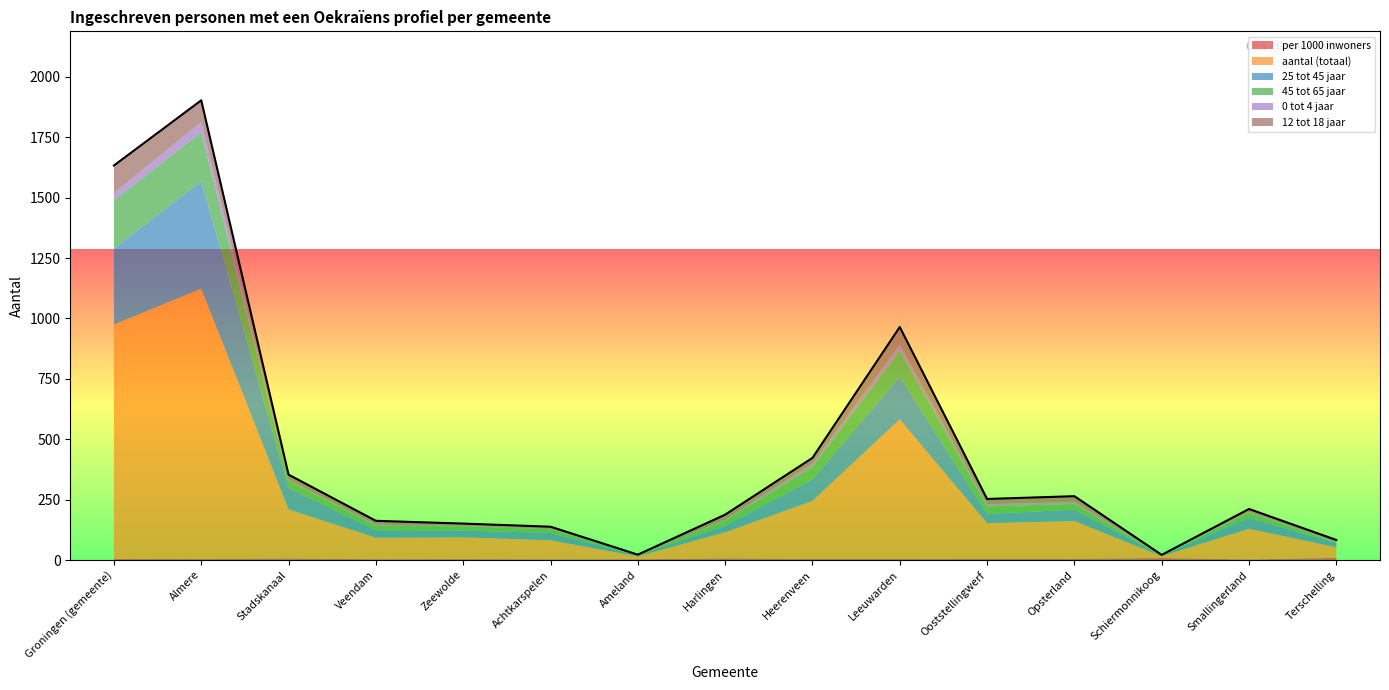

How many intersections are there between per 1000 inwoners and aantal (totaal)?

2